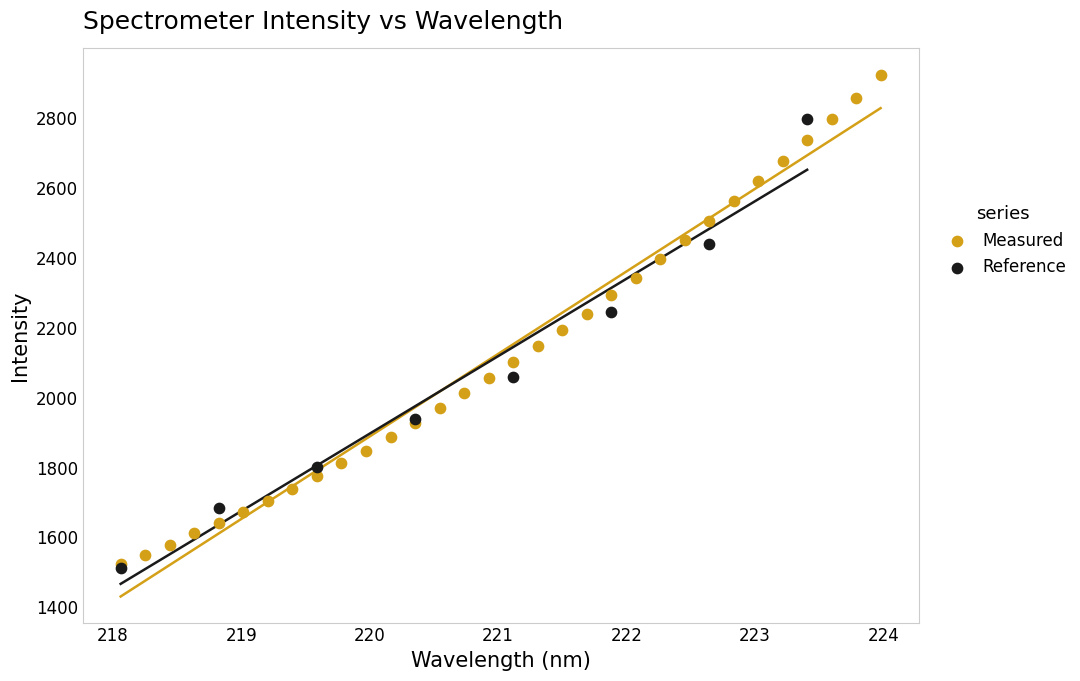

Which series has the widest spread of Y values?

Measured